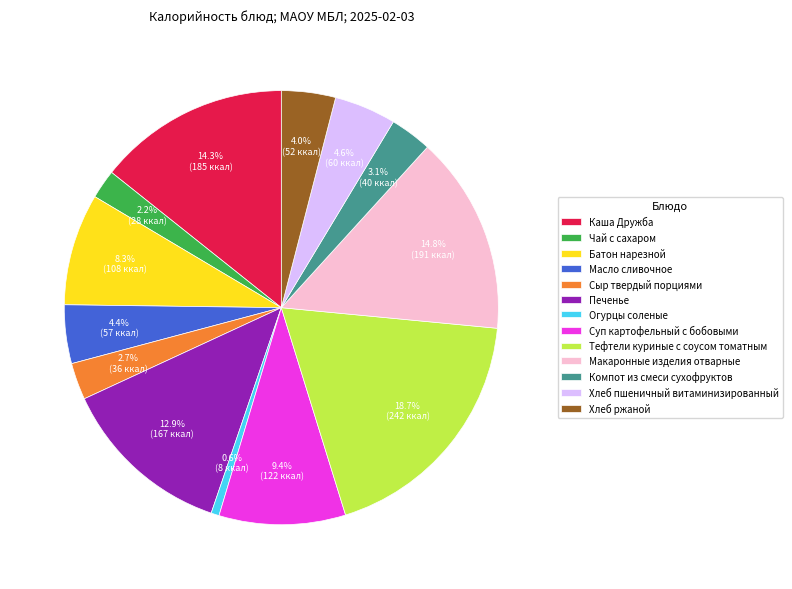

Which category has the smallest portion of the pie?

Огурцы соленые